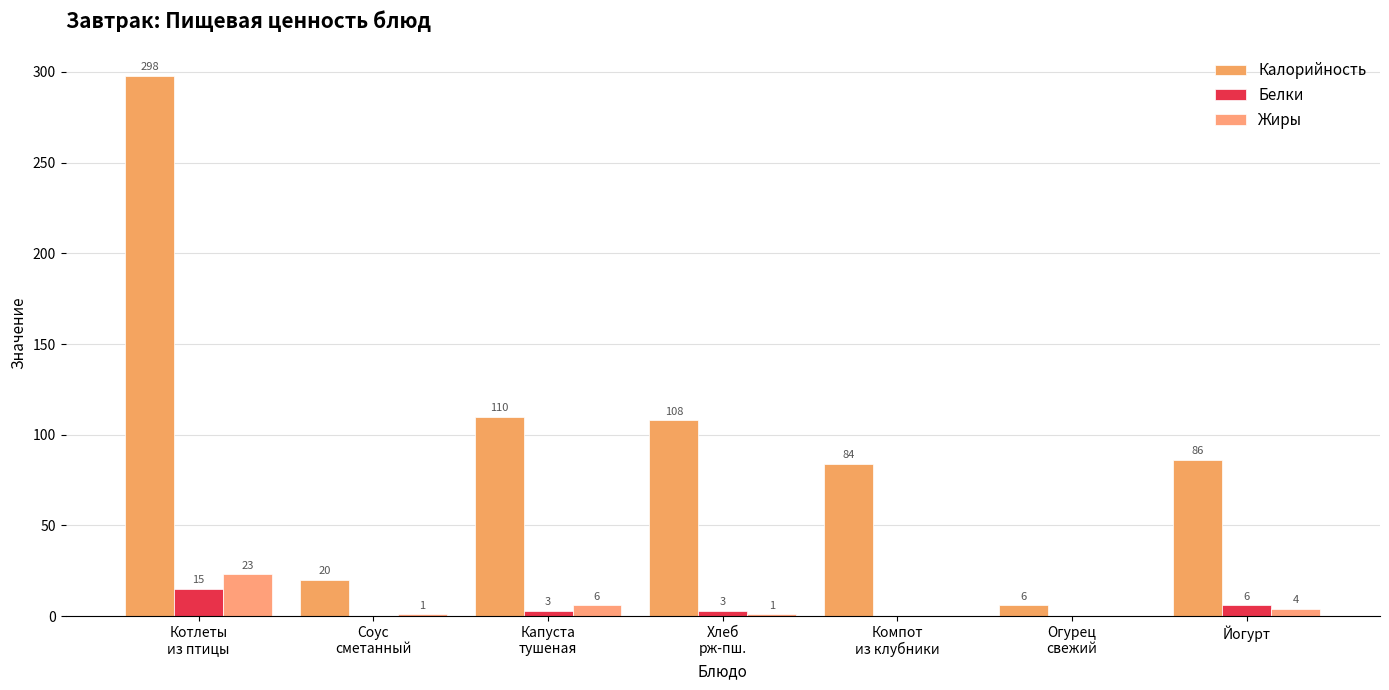

Count the number of categories in the chart.

7